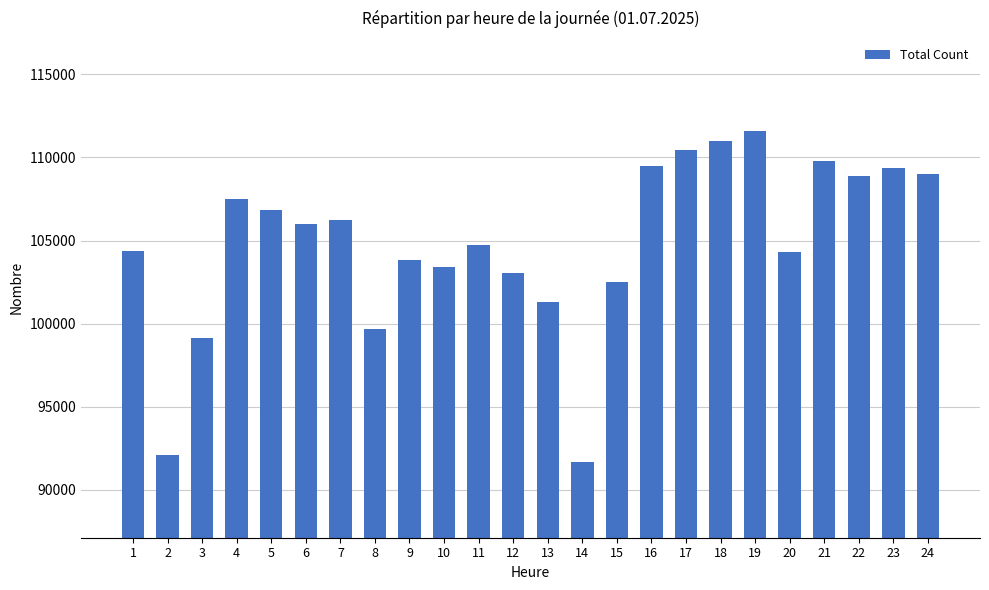

What is the difference between the maximum and minimum values?

19919